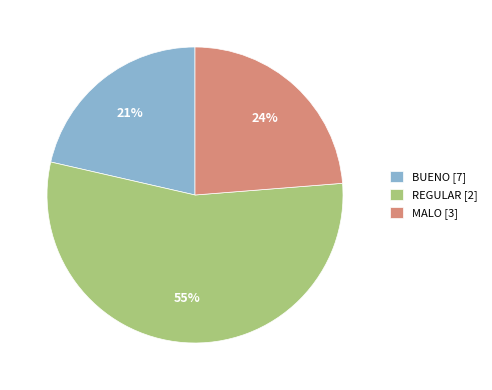

Is it true that MALO [3] is 24% of the pie?

True